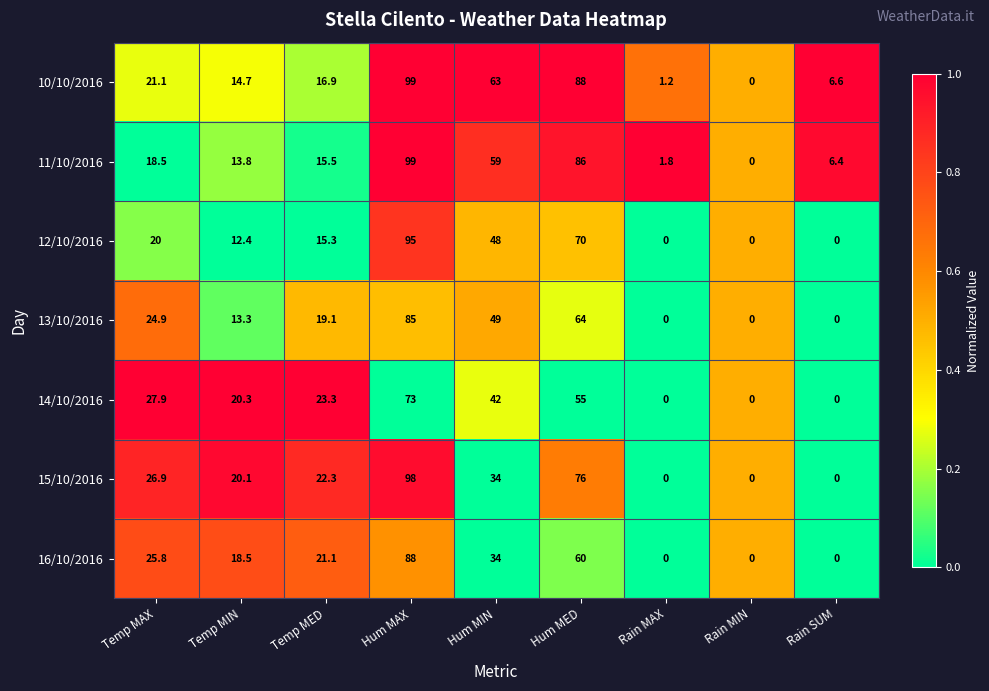

Rank the series at Temp MAX from lowest to highest value.

11/10/2016, 12/10/2016, 10/10/2016, 13/10/2016, 16/10/2016, 15/10/2016, 14/10/2016